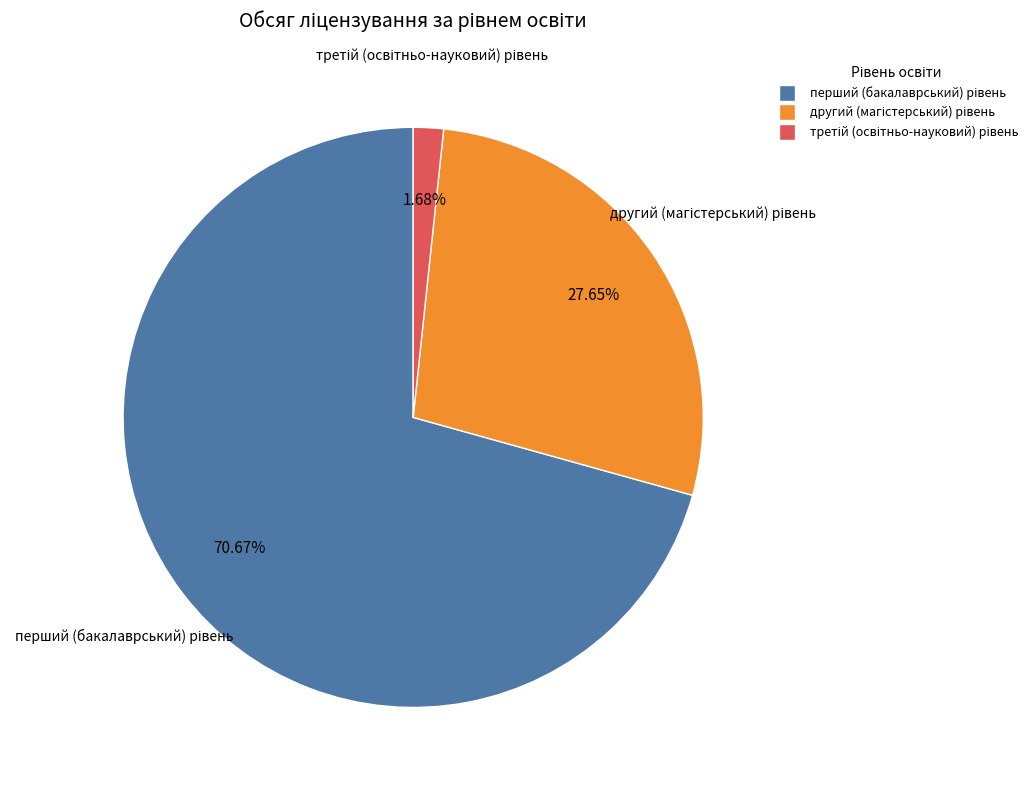

Is there a majority slice in this chart?

Yes